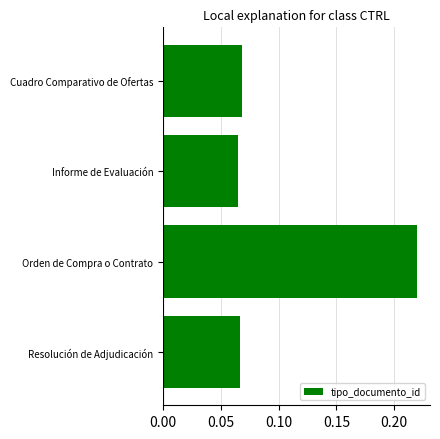

At which category does the chart reach its peak across all series?

Orden de Compra o Contrato